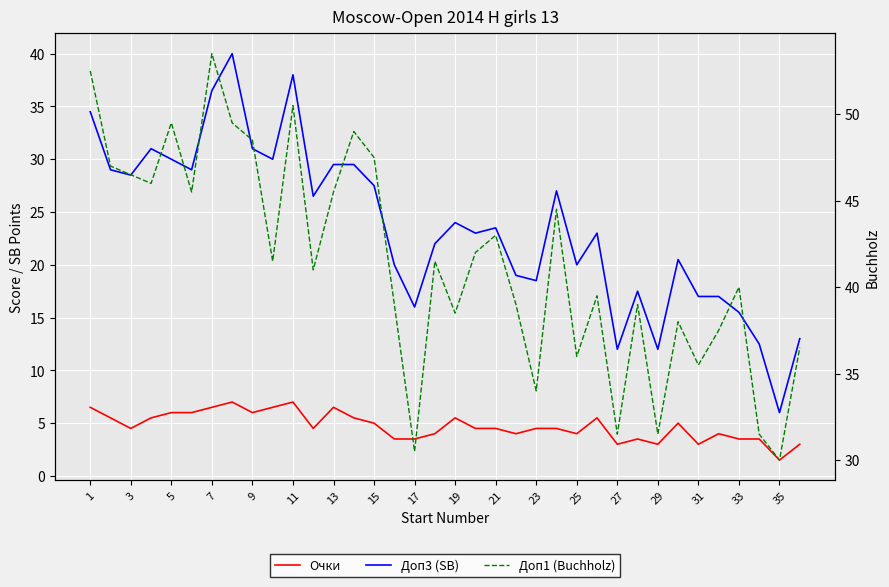

Is it true that Очки equals 6.5 at 1?

True